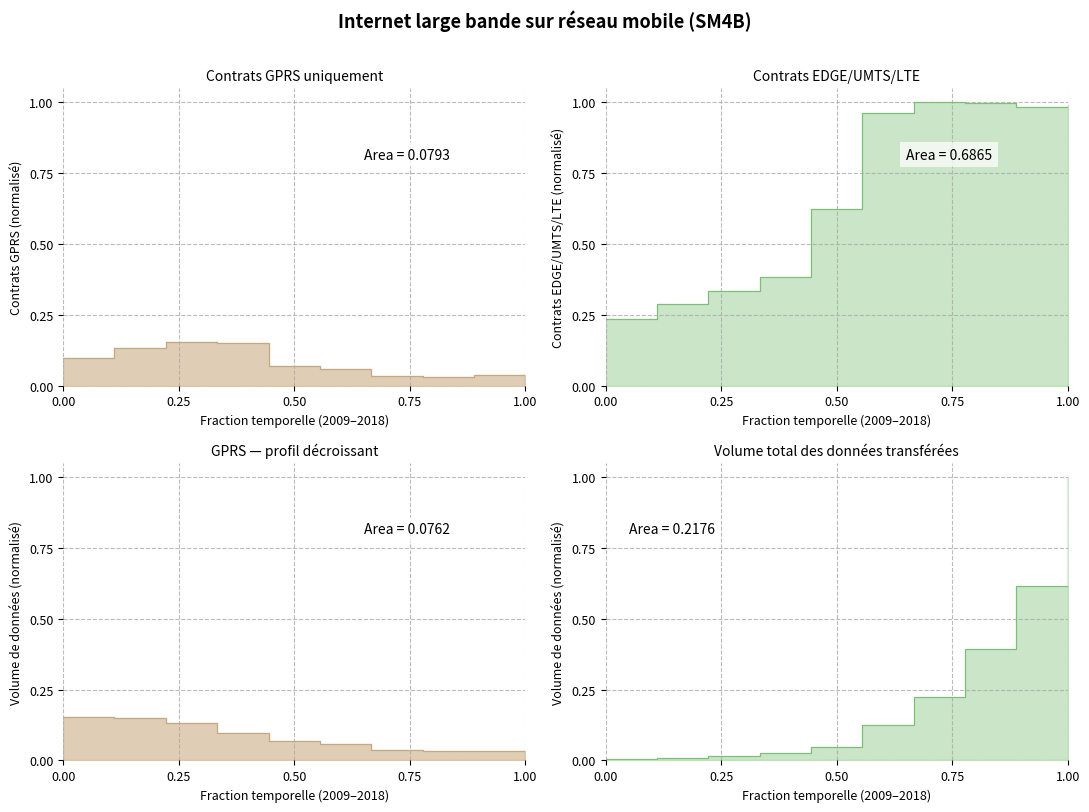

What is the sum of all GPRS uniquement values?

0.8